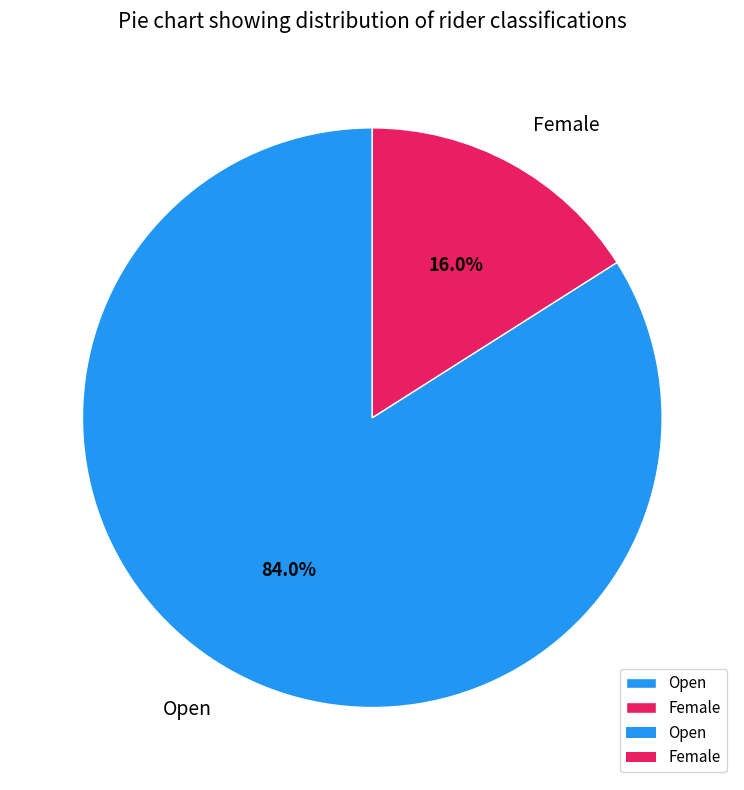

How many slices are in this pie chart?

2